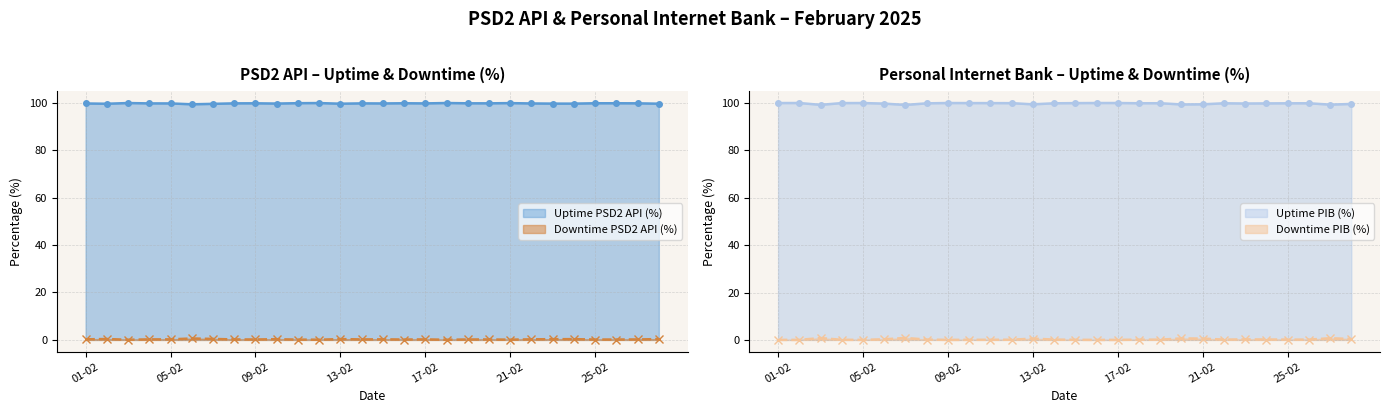

True or false: Downtime PSD2 API (%) and Uptime PIB (%) intersect in this chart.

False